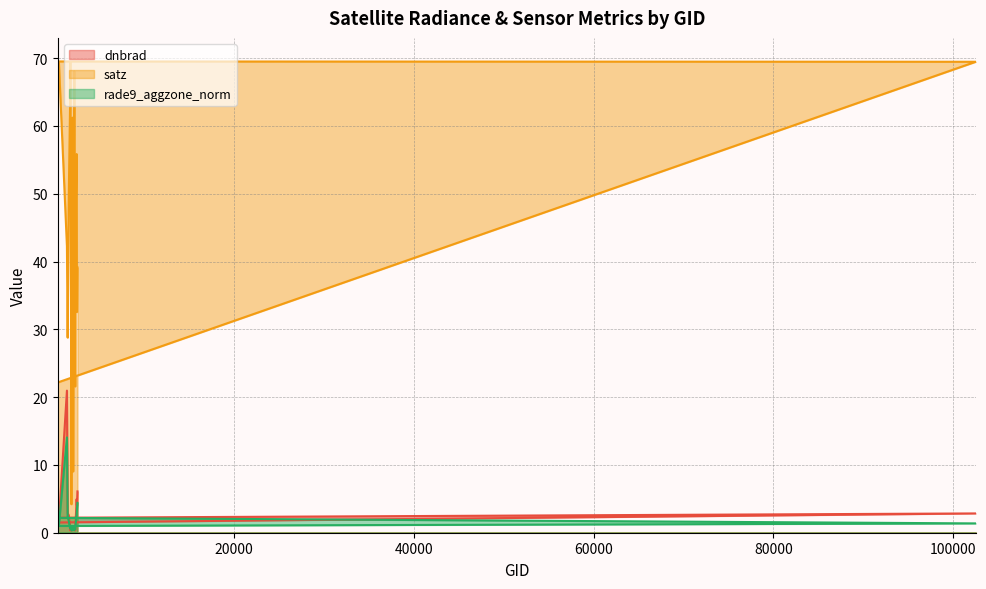

What position from the right is 1430?

17